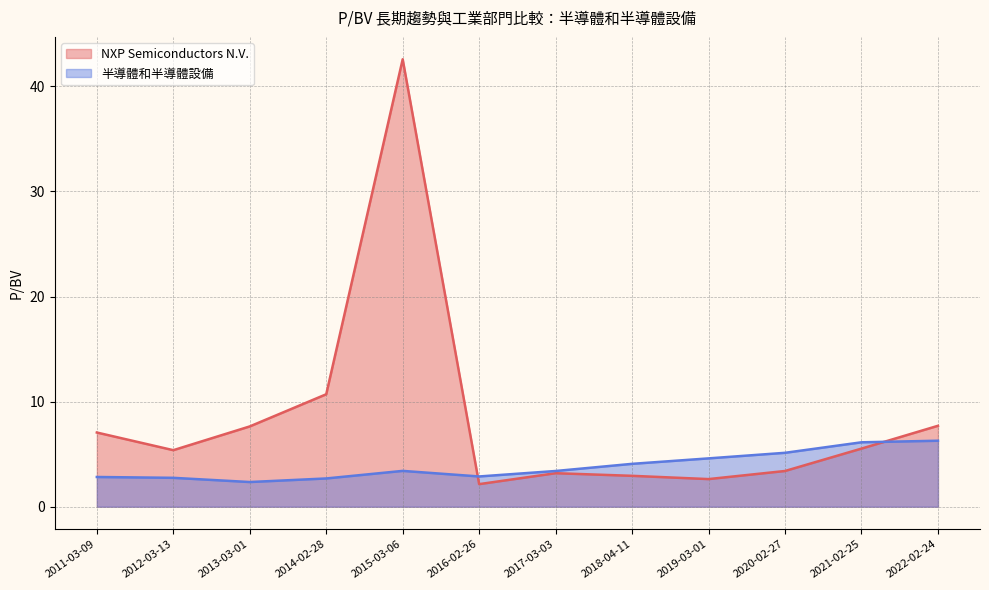

List the labels in order of 半導體和半導體設備 value, smallest first.

2013-03-01, 2014-02-28, 2012-03-13, 2011-03-09, 2016-02-26, 2017-03-03, 2015-03-06, 2018-04-11, 2019-03-01, 2020-02-27, 2021-02-25, 2022-02-24